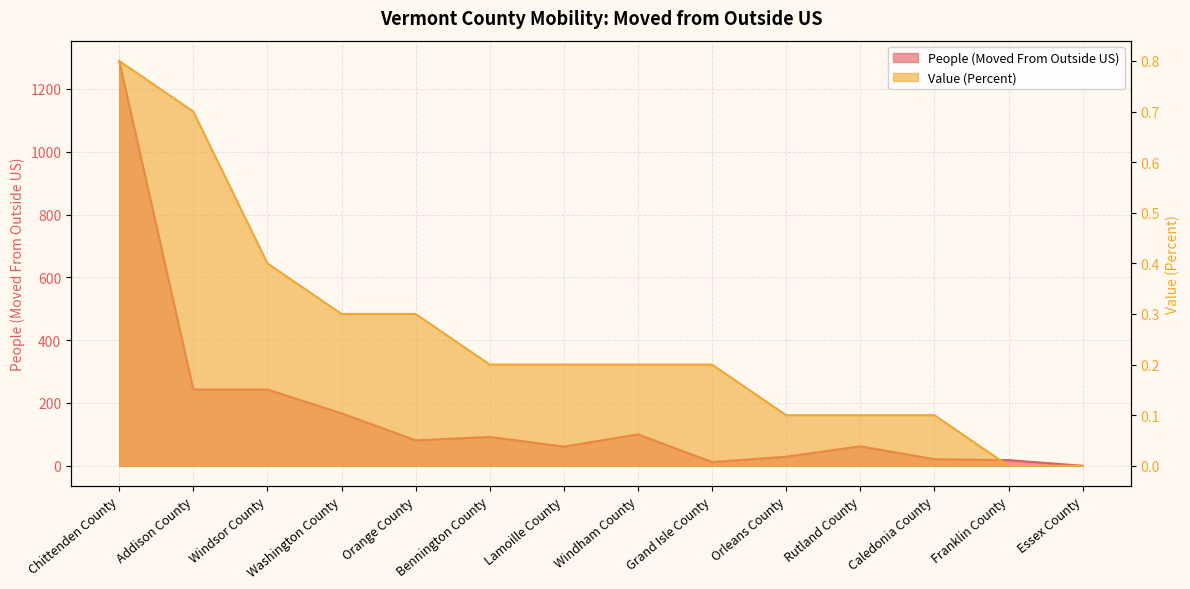

Which series has the widest spread of values?

People (Moved From Outside US)